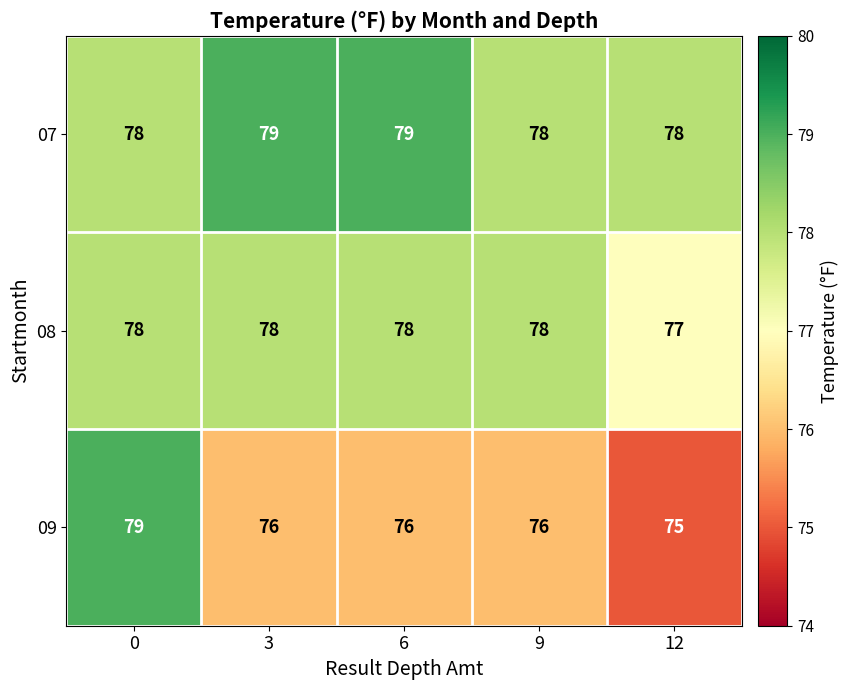

Which series has the widest spread of values?

09